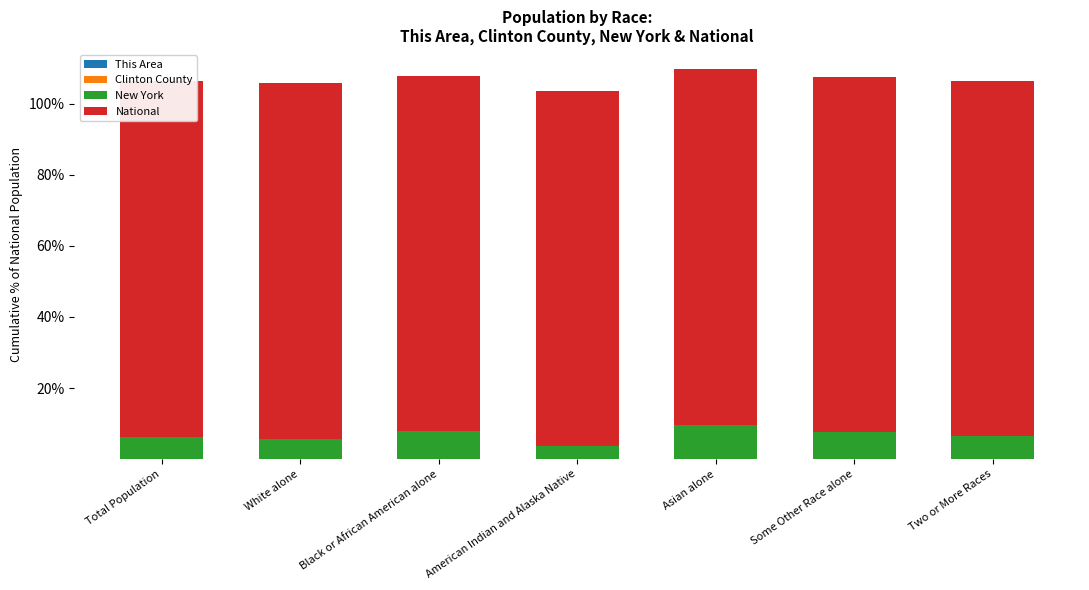

Rank the series at American Indian and Alaska Native from lowest to highest value.

This Area, Clinton County, New York, National